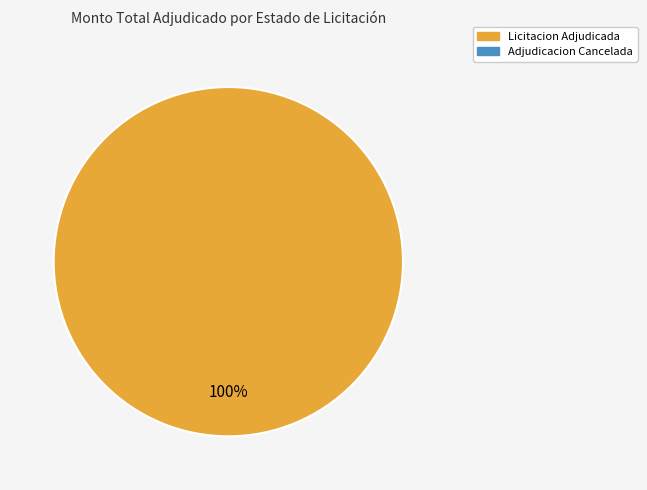

Does any single category account for the majority?

Yes